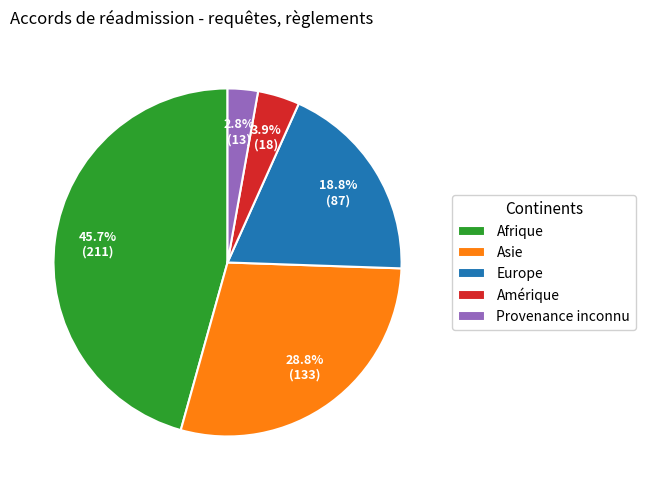

Approximately how many times larger is the value at Provenance inconnu compared to Amérique?

0.7